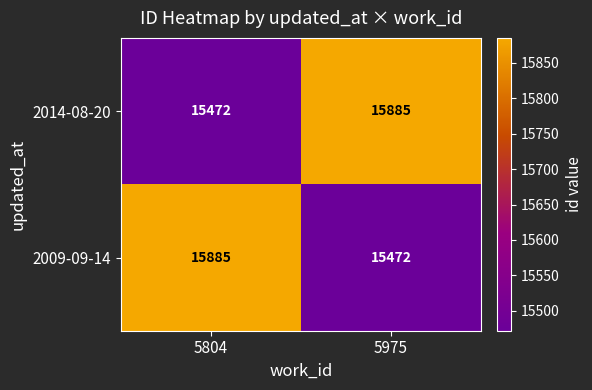

Reading left to right, what are all the values shown in this chart?

2014-08-20: 15472	15885
2009-09-14: 15885	15472